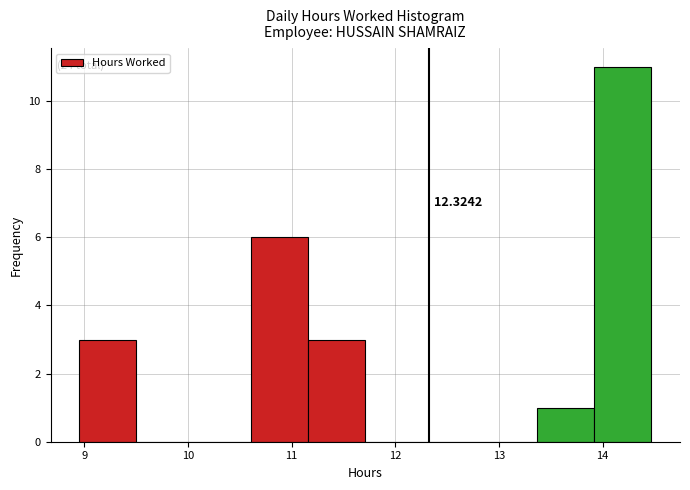

Over which range of the x-axis is the bar tallest?

13.9 to 14.5